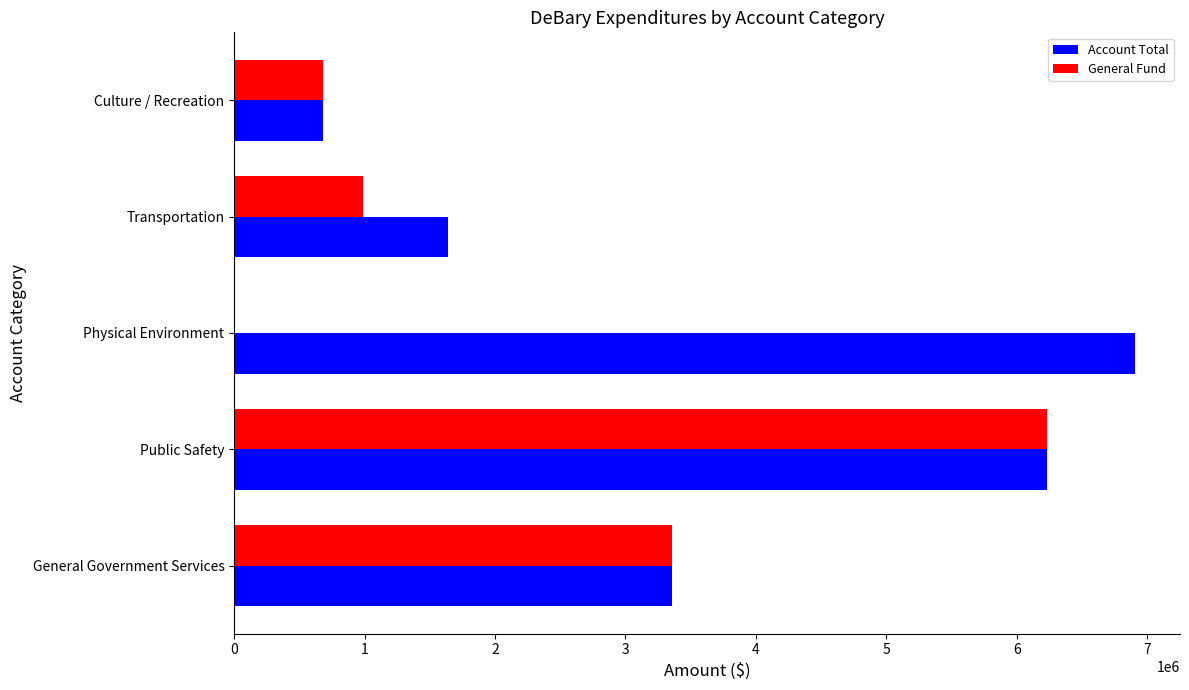

What is the sum of all General Fund values?

11256852